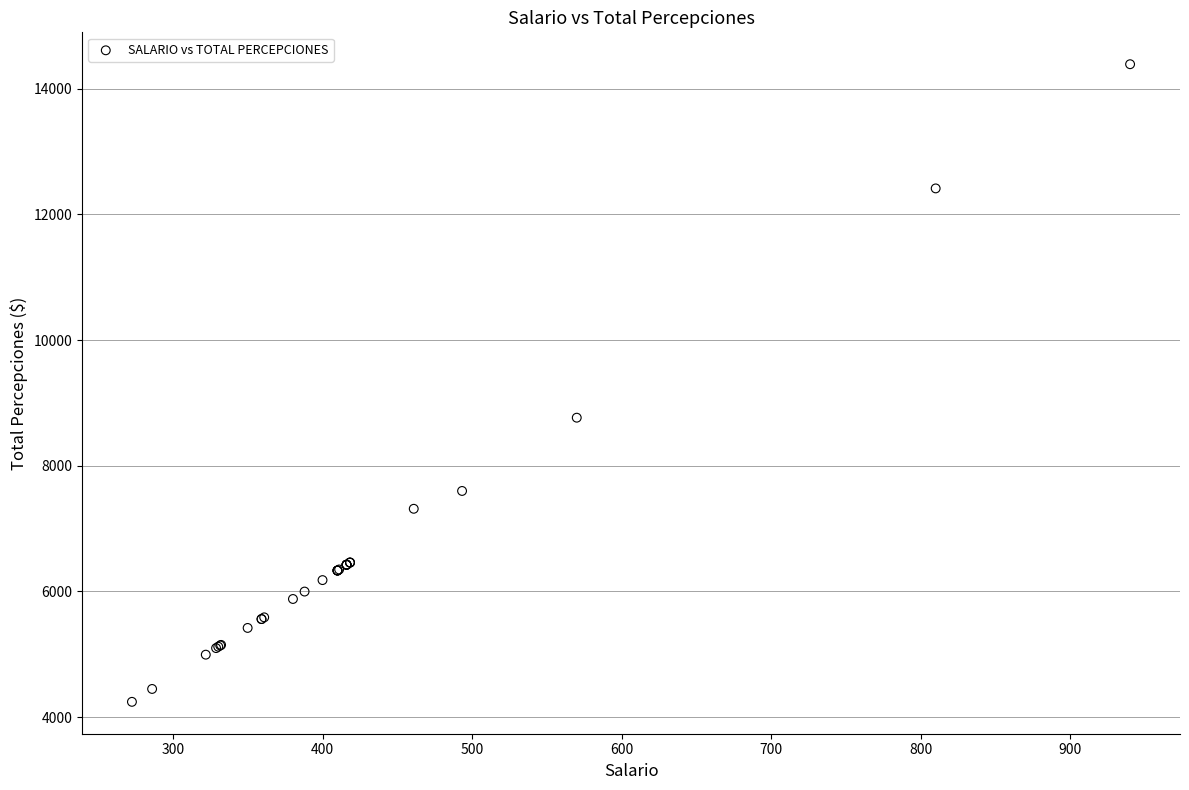

What Y value in the scatter plot is closest to 9315?

8764.0